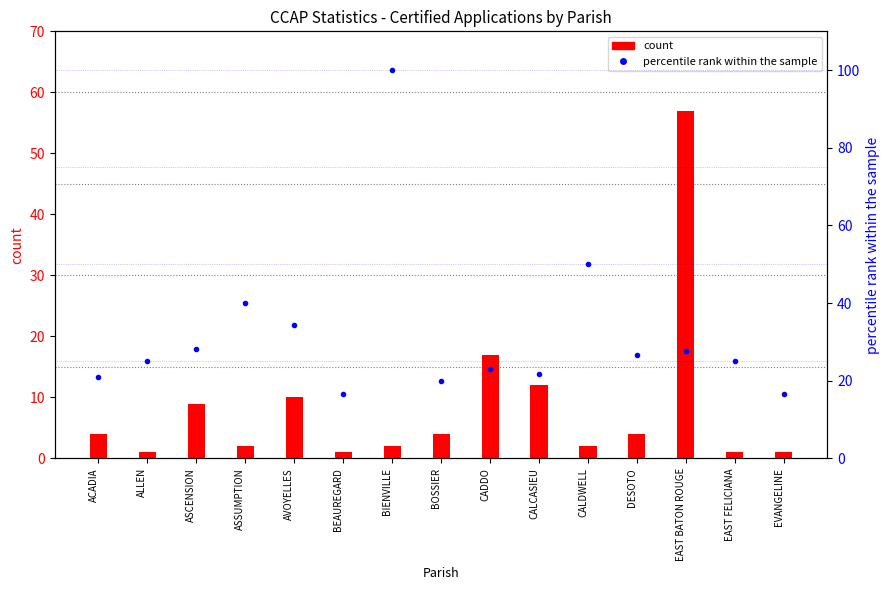

Is the value of count at EAST FELICIANA greater than the value of percentile rank within the sample at ASCENSION?

No